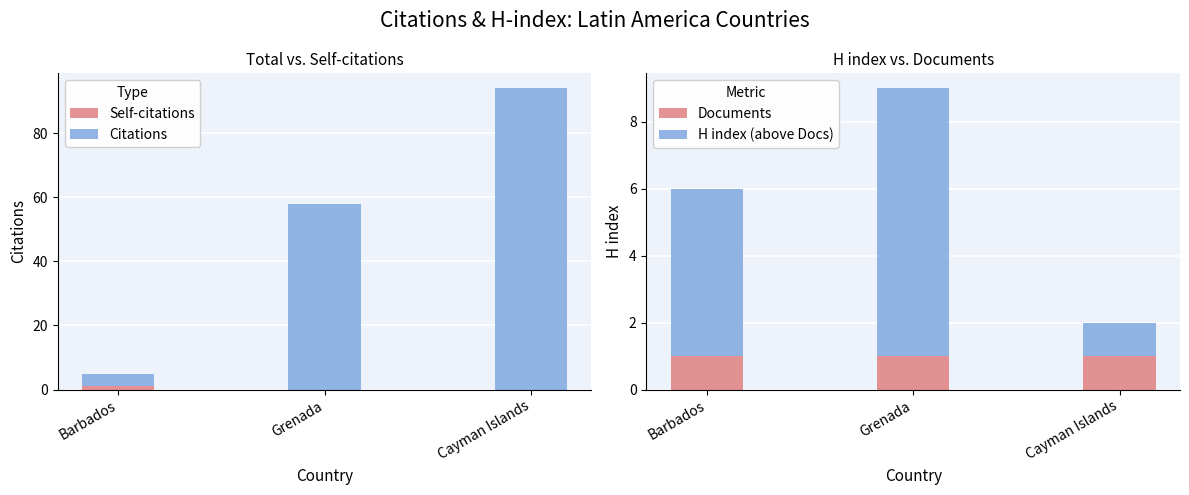

What is the sum of the Citations values at Grenada and Barbados?

62